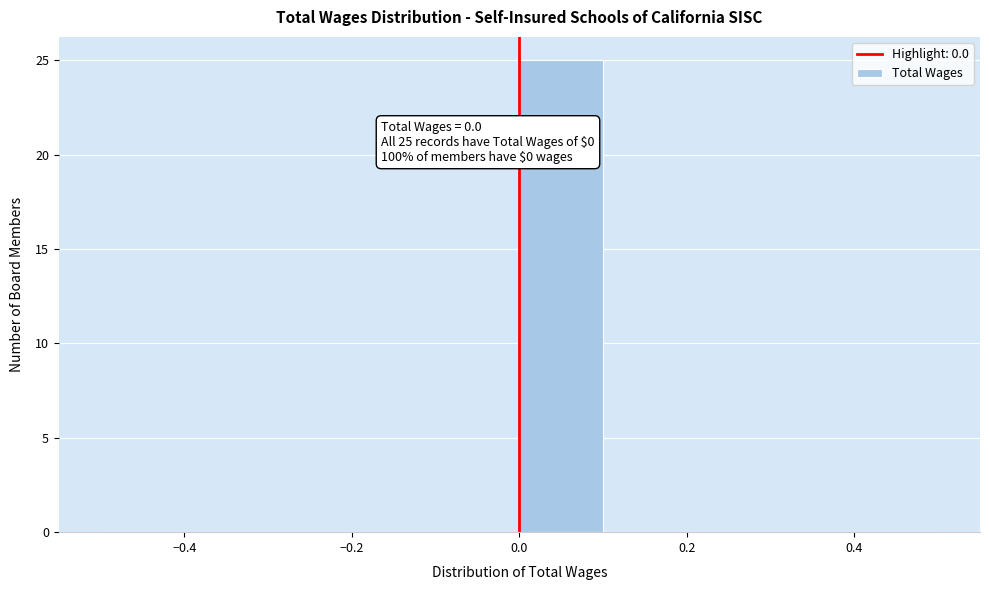

Which range on the x-axis has the tallest bar?

0.0 to 0.1